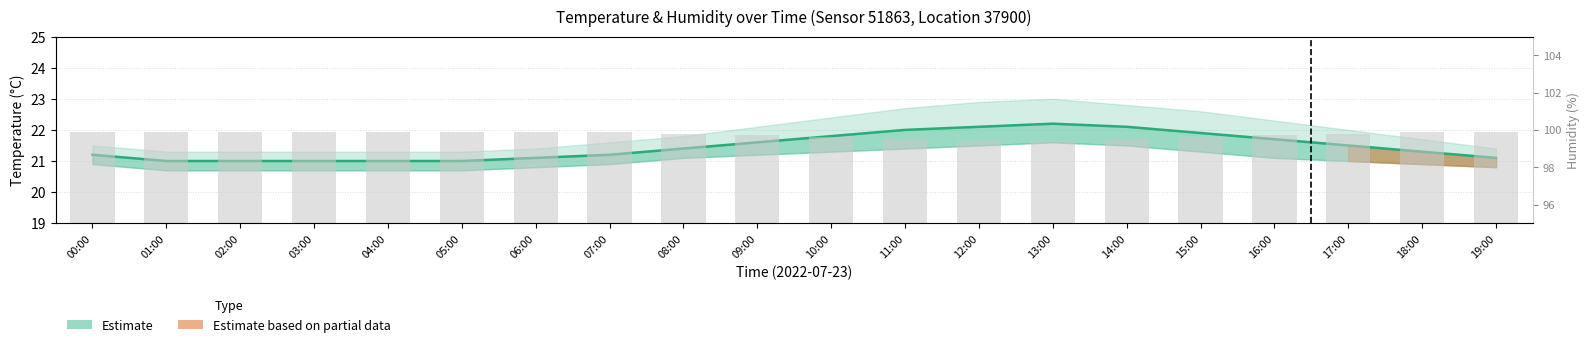

Reading right to left, what are all the values shown in this chart?

19:00=99.9	18:00=99.9	17:00=99.8	16:00=99.7	15:00=99.6	14:00=99.5	13:00=99.4	12:00=99.4	11:00=99.5	10:00=99.6	09:00=99.7	08:00=99.8	07:00=99.9	06:00=99.9	05:00=99.9	04:00=99.9	03:00=99.9	02:00=99.9	01:00=99.9	00:00=99.9